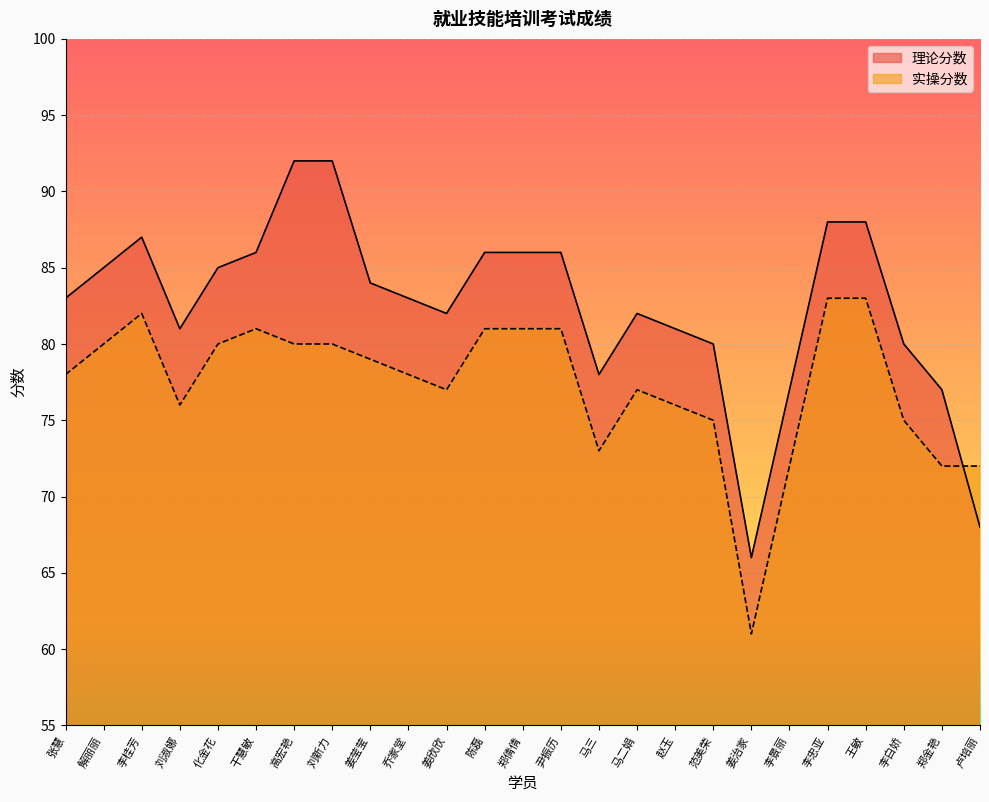

What is the minimum value for 理论分数?

66